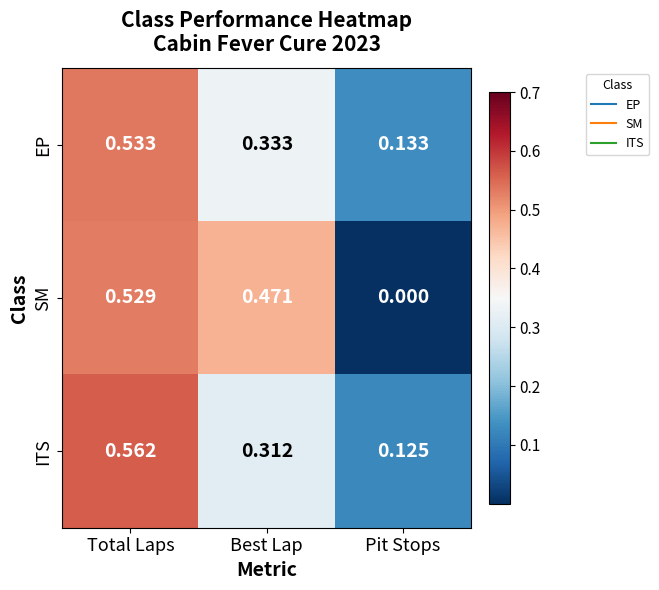

Which label corresponds to the smallest value in the chart?

Pit Stops